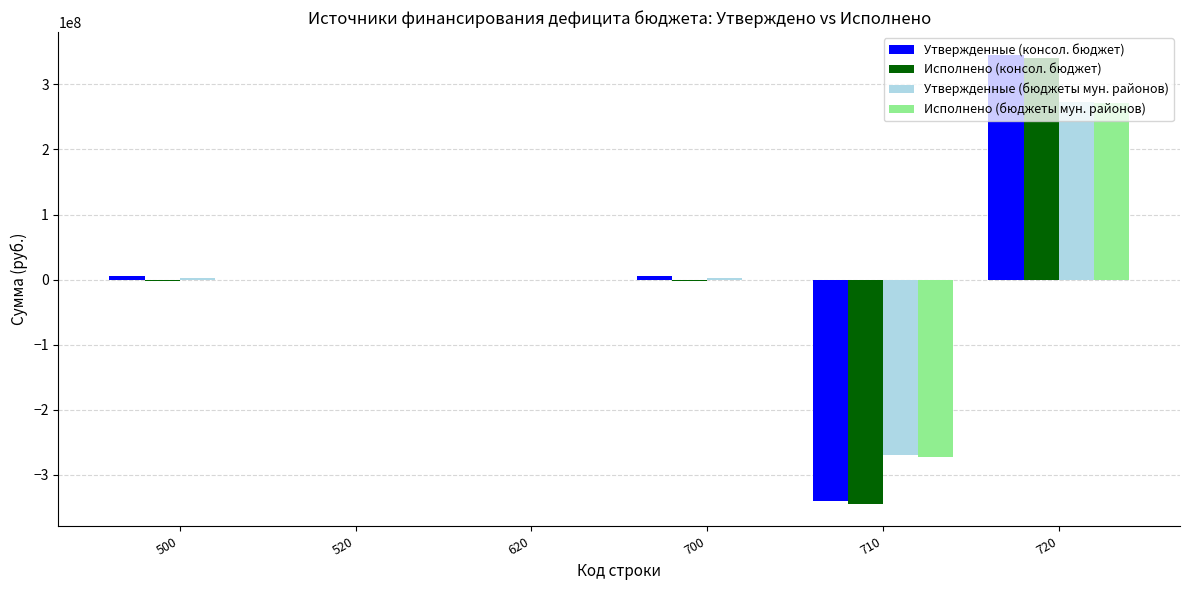

How many categories are shown in the chart?

6